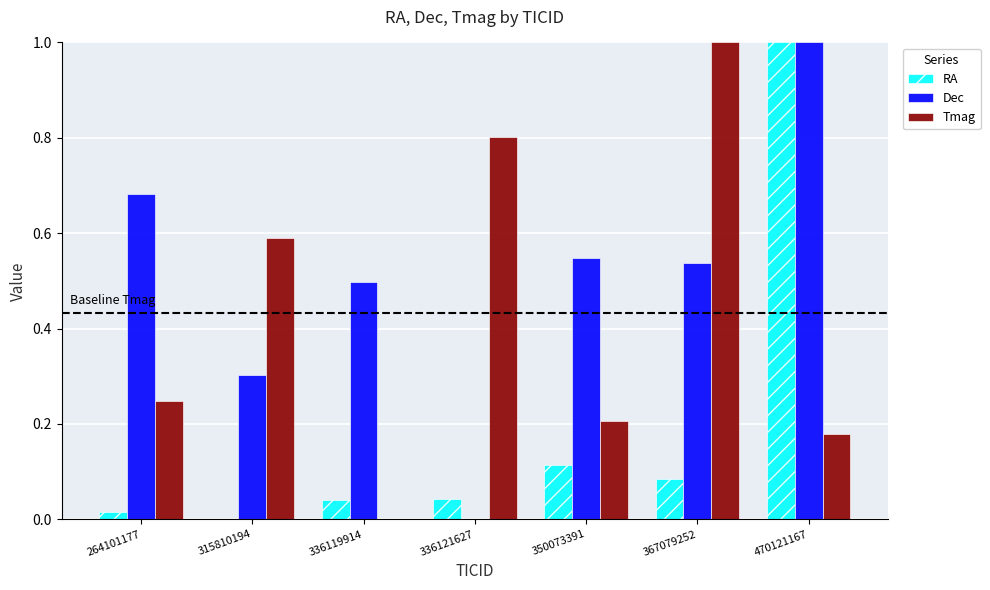

The value of RA at 264101177 is 0.0. True or false?

True